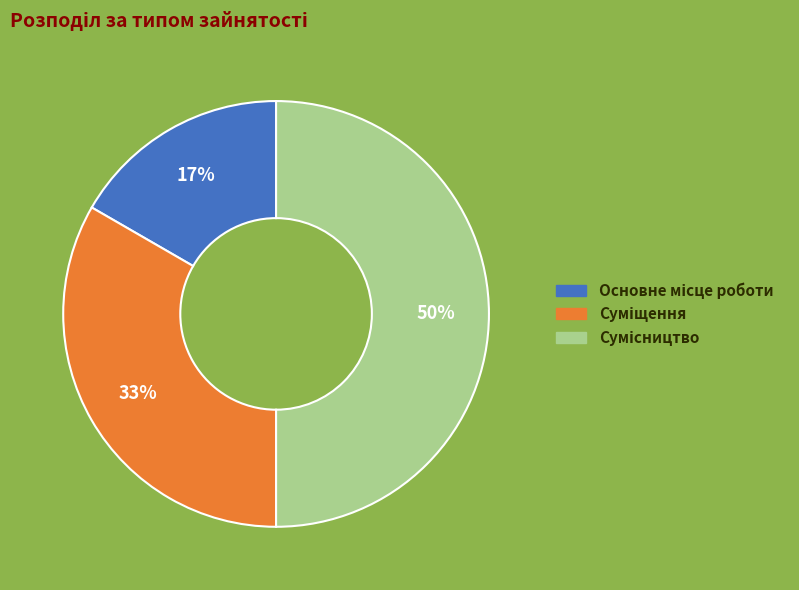

To the nearest percent, what is the average slice percentage?

33%